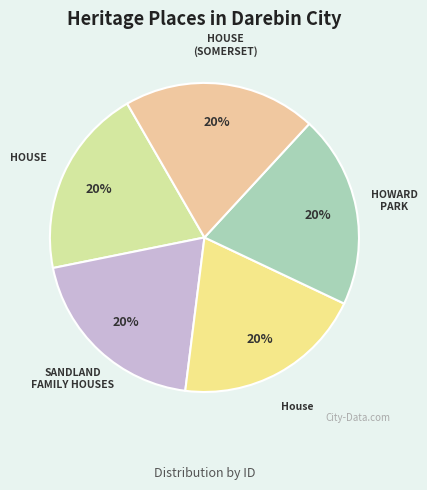

Combined, do SANDLAND FAMILY HOUSES and House account for over 50%?

No